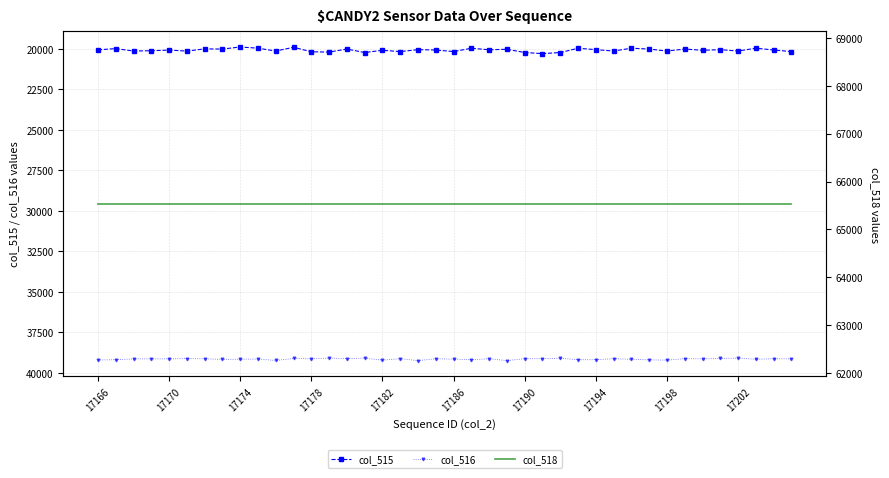

In col_516, how many points are higher than both neighbors (excluding endpoints)?

14